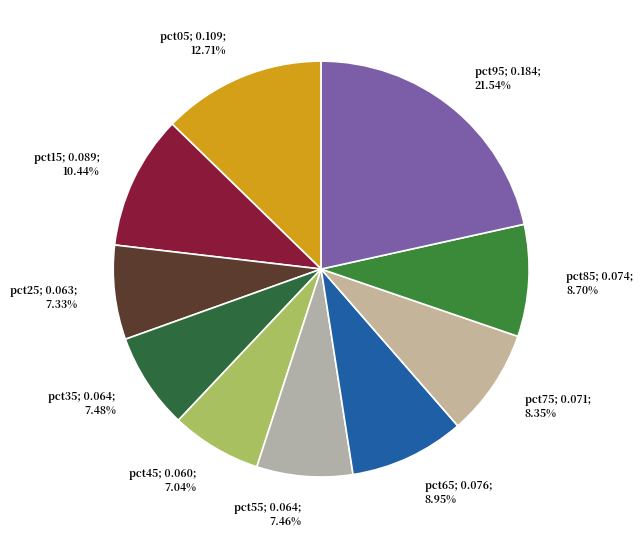

Which category has the biggest portion of the pie?

pct95